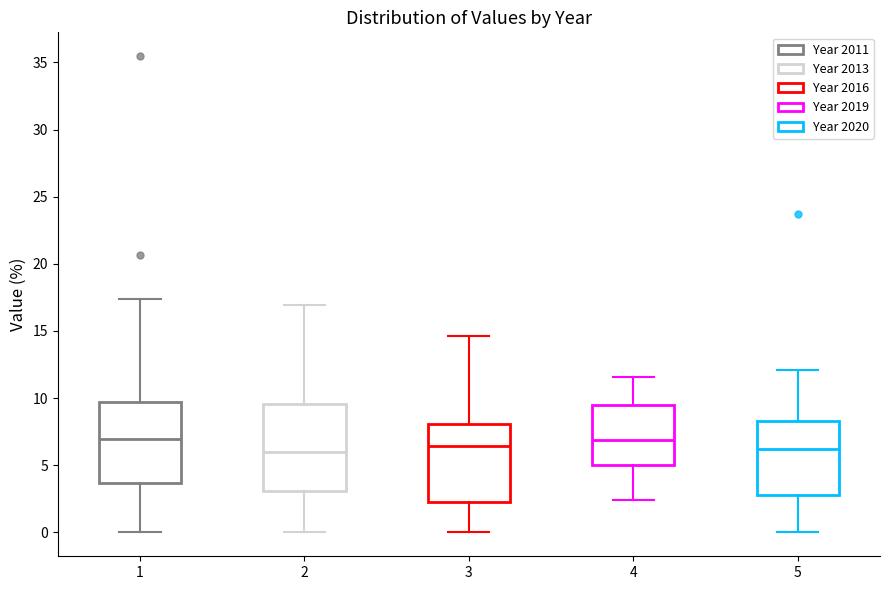

Reading left to right, read every box against the y-axis: the position of its median line, the range the box covers, and the ends of its whiskers. The values are not printed on the chart, so give them approximately, as read against the axis.

1: median 7.0, box 3.5 to 9.5, whiskers 0.0 to 17.5
2: median 6.0, box 3.0 to 9.5, whiskers 0.0 to 17.0
3: median 6.5, box 2.5 to 8.0, whiskers 0.0 to 14.5
4: median 7.0, box 5.0 to 9.5, whiskers 2.5 to 11.5
5: median 6.0, box 3.0 to 8.5, whiskers 0.0 to 12.0